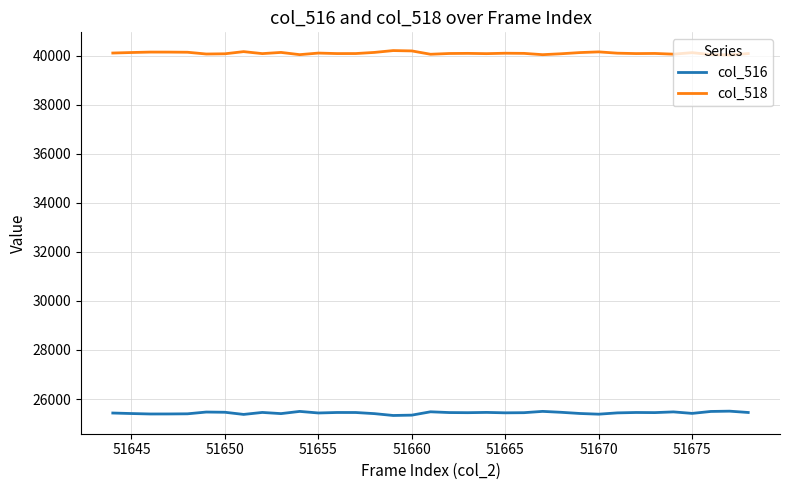

Rank the series by their average value, from highest to lowest.

col_518, col_516